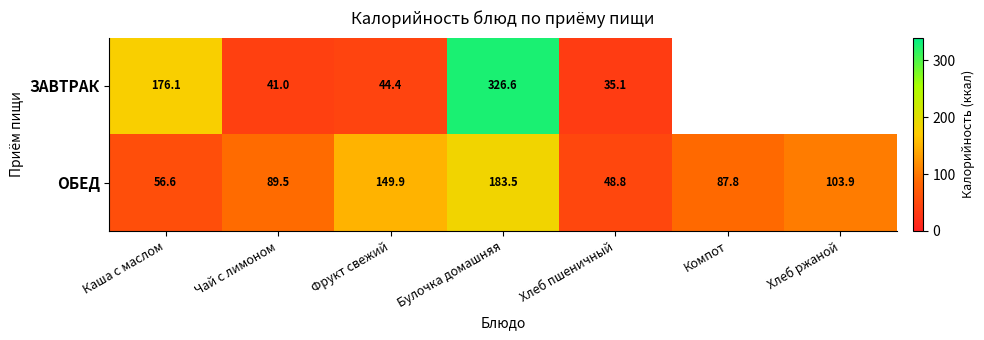

Between Чай с лимоном and Фрукт свежий, which series saw the biggest shift?

ОБЕД